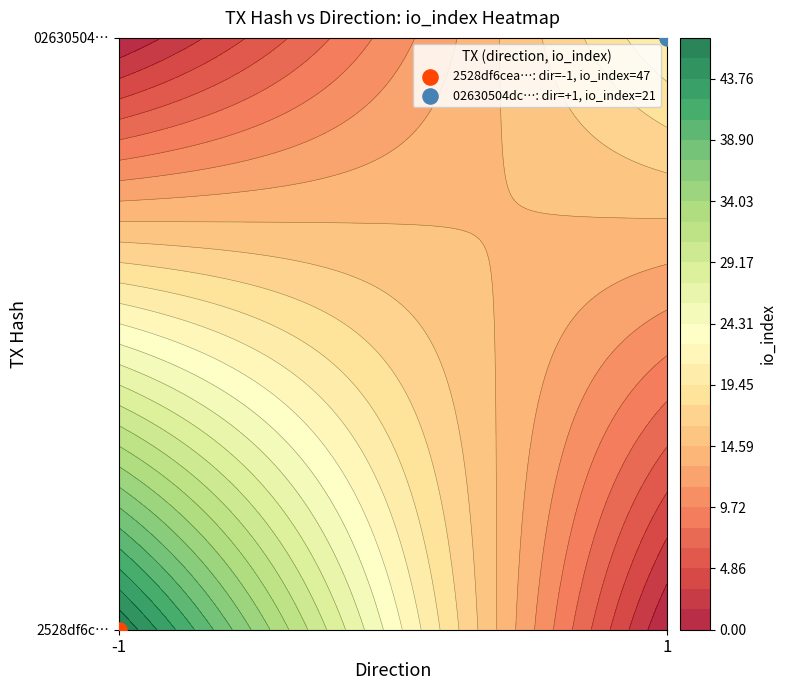

Which series has the largest range (max minus min)?

2528df6cea165f04c70e34f2317e1b2f3f7ff40